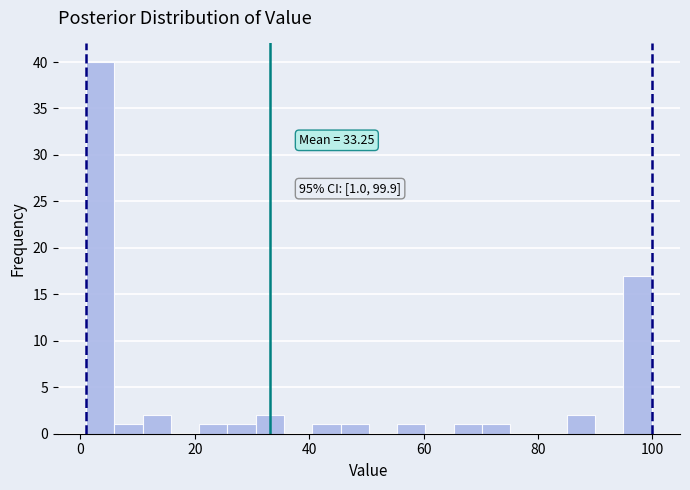

Around what value on the x-axis is the tallest bar? Give the approximate position of its centre, as read against the axis.

4